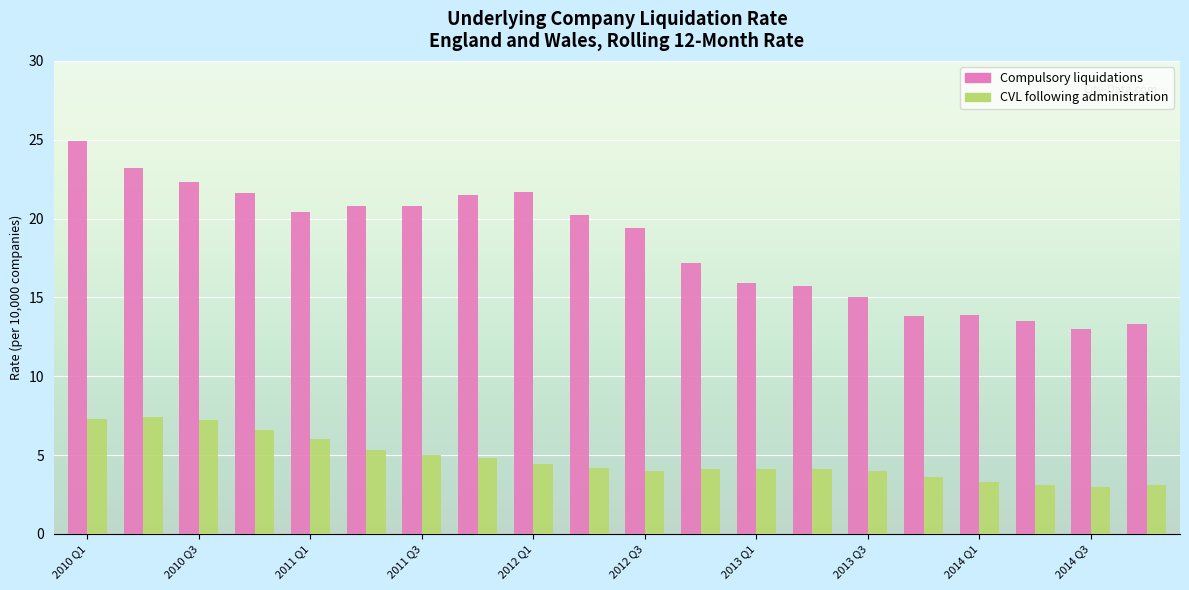

Rank the series by their maximum value, from highest to lowest.

Compulsory liquidations, CVL following administration